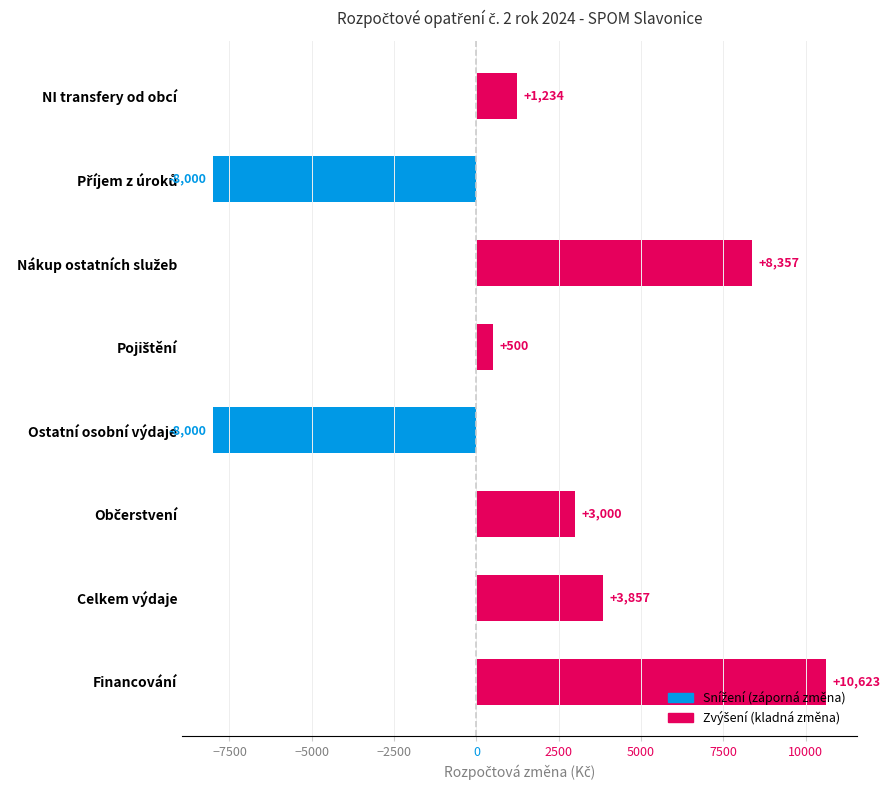

What is the difference between the maximum and minimum values?

18623